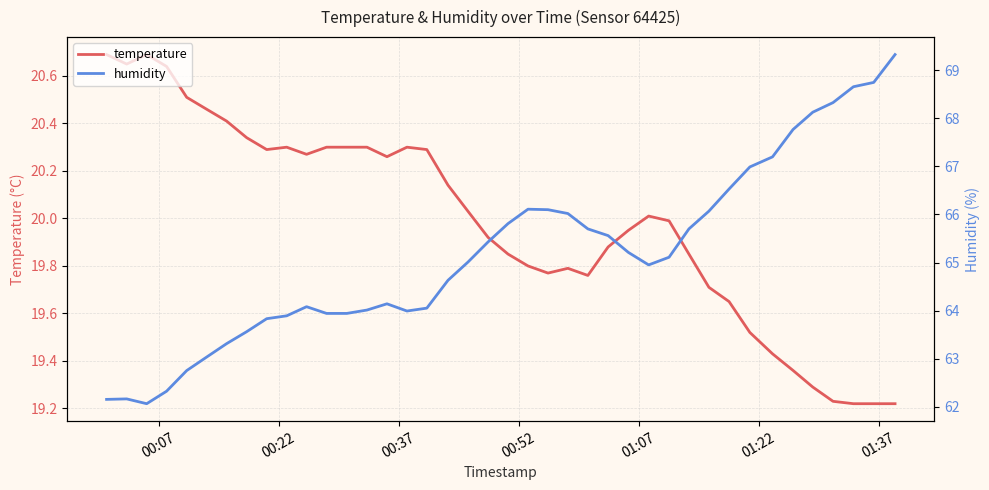

What is the highest value of the temperature series?

20.7